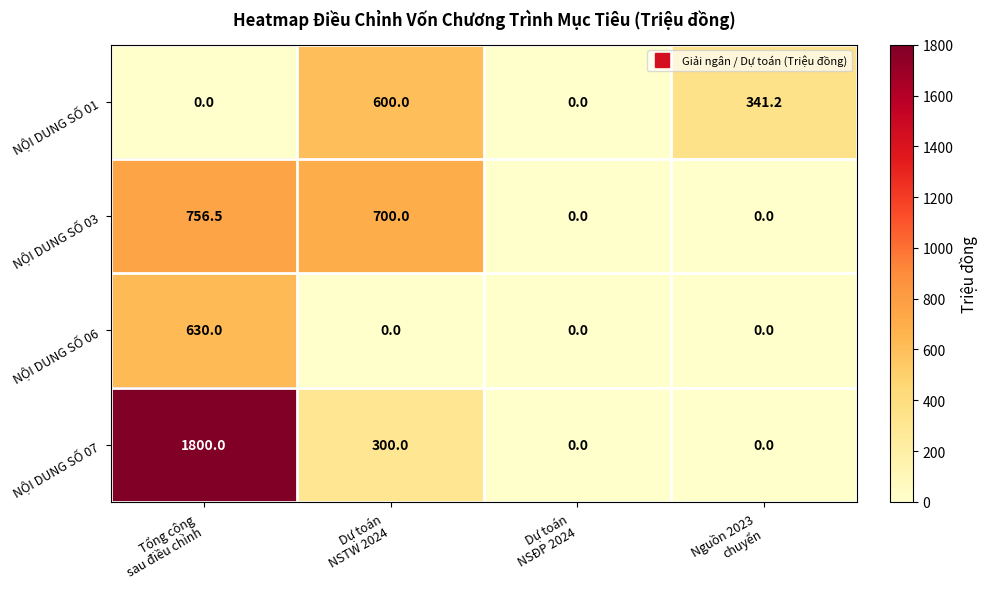

Between Tổng cộng
sau điều chỉnh and Dự toán
NSĐP 2024, which series saw the biggest shift?

NỘI DUNG SỐ 07